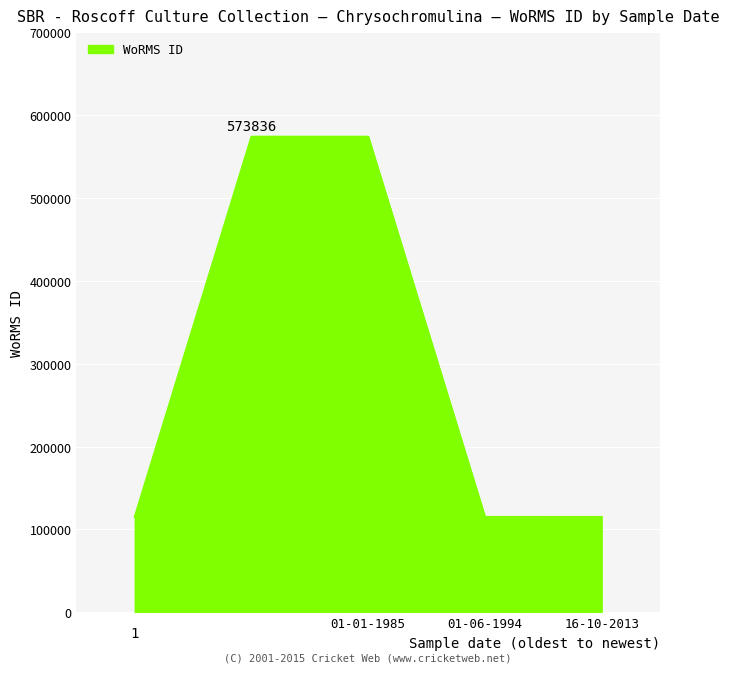

How many categories are shown in the chart?

5